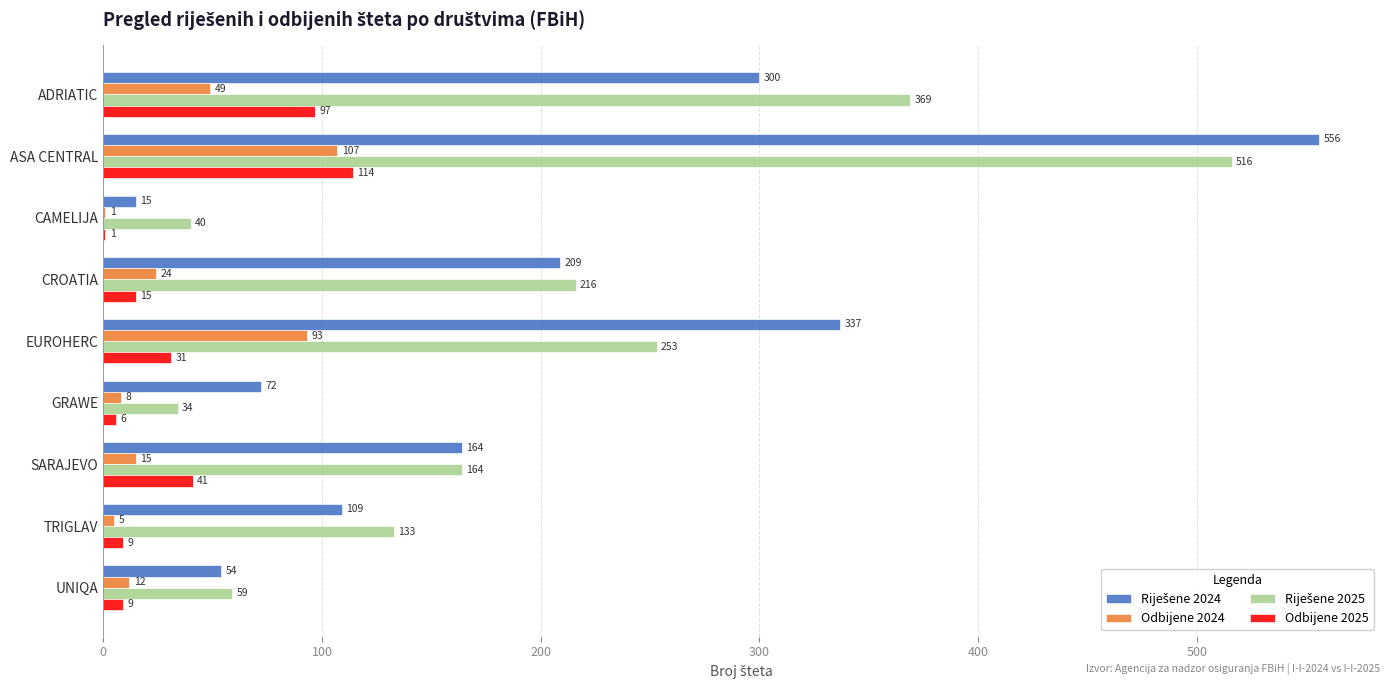

True or false: Odbijene 2024 has a value of 8 at GRAWE.

True